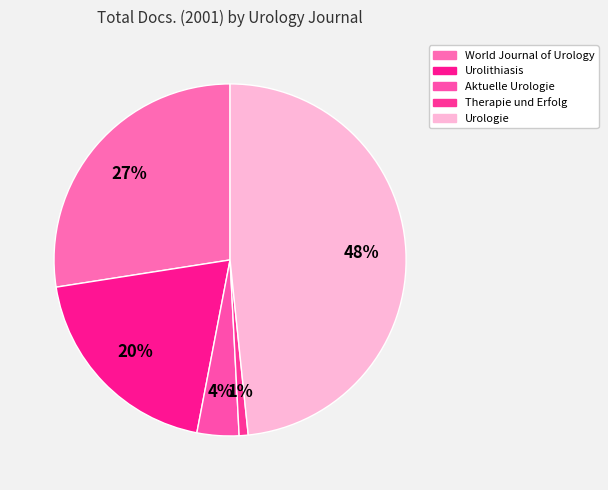

What is the largest slice in the pie chart?

Urologie